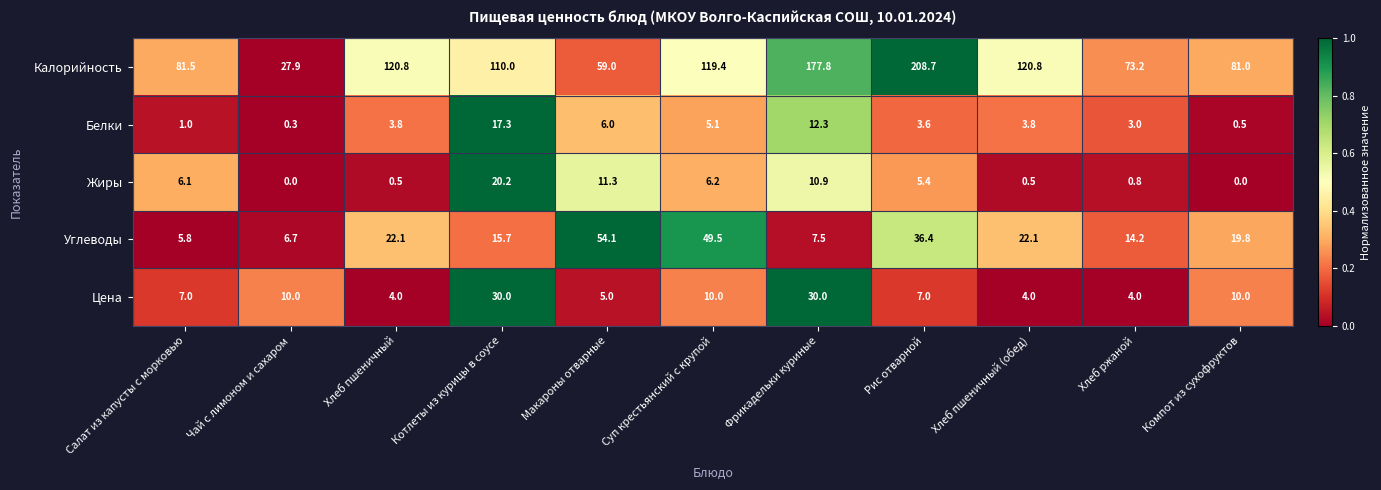

At which category does the chart reach its peak across all series?

Рис отварной